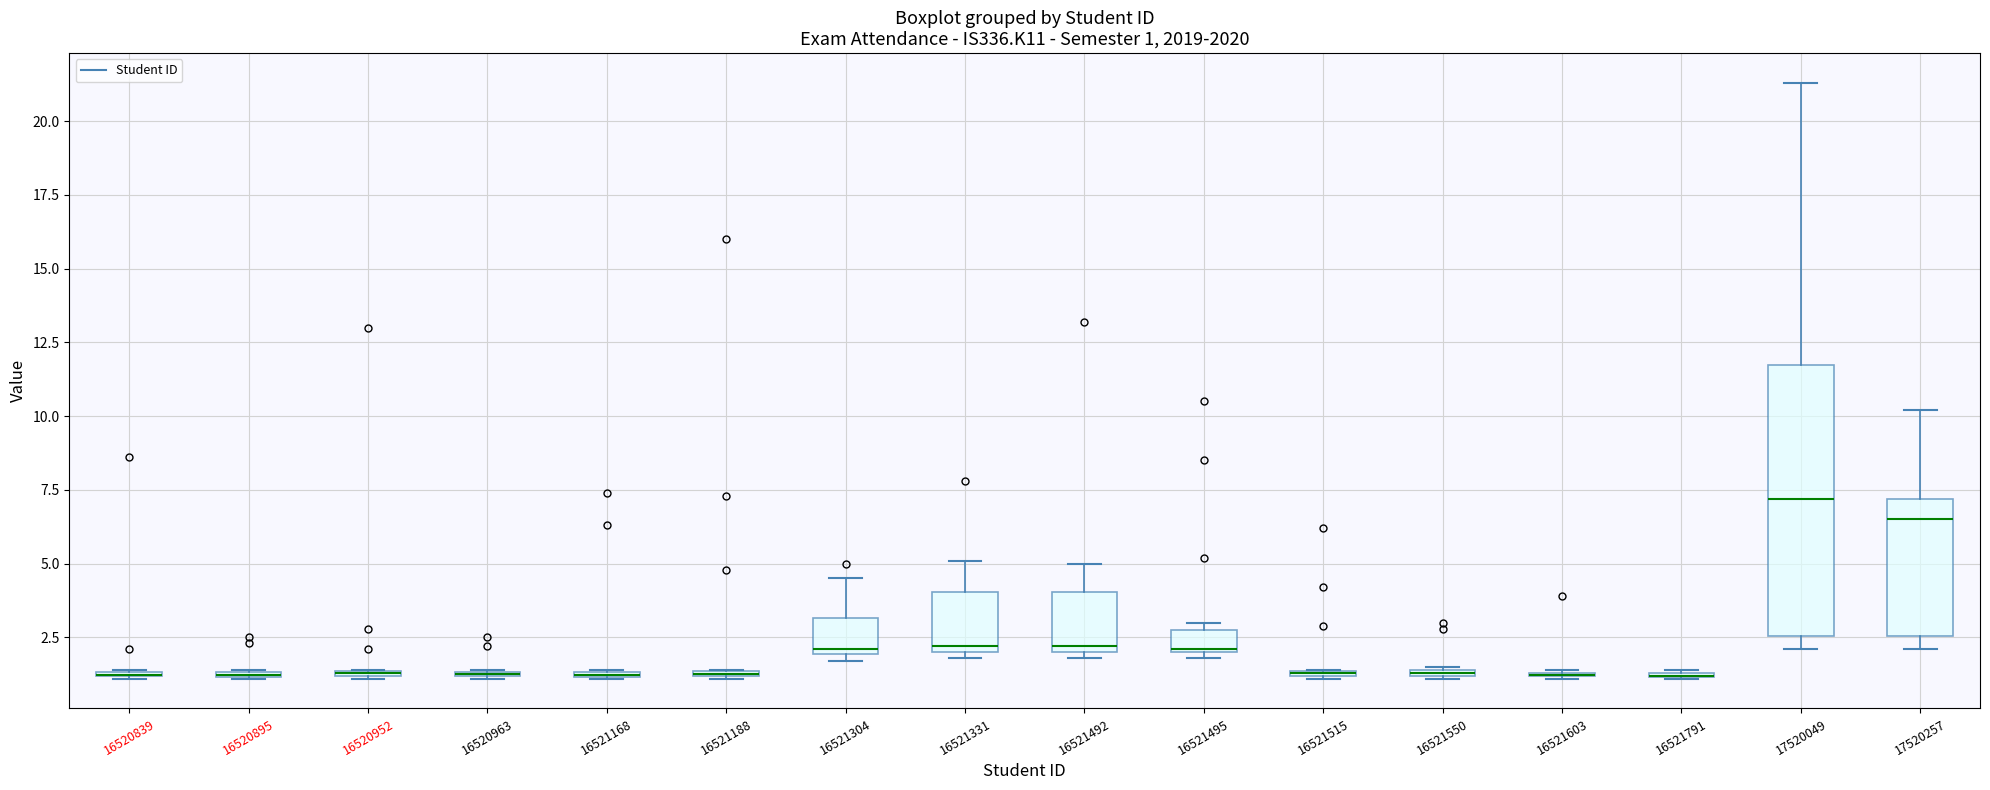

Which box is the tallest, from its lower edge to its upper edge?

17520049